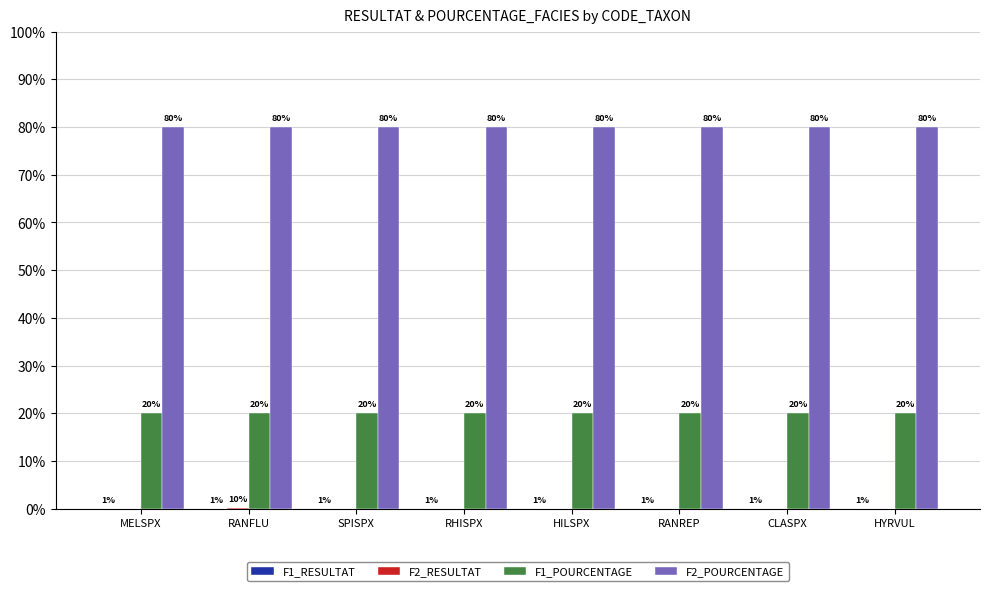

The value of F2_POURCENTAGE at CLASPX is 80.0. True or false?

True